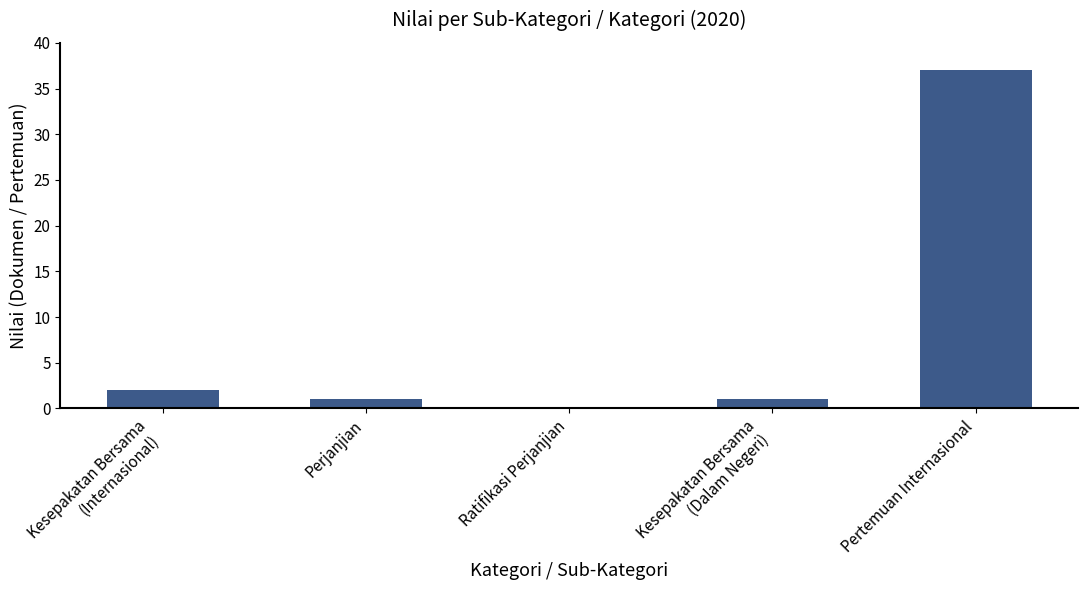

The chart shows a value of -11 at Ratifikasi Perjanjian. True or false?

False